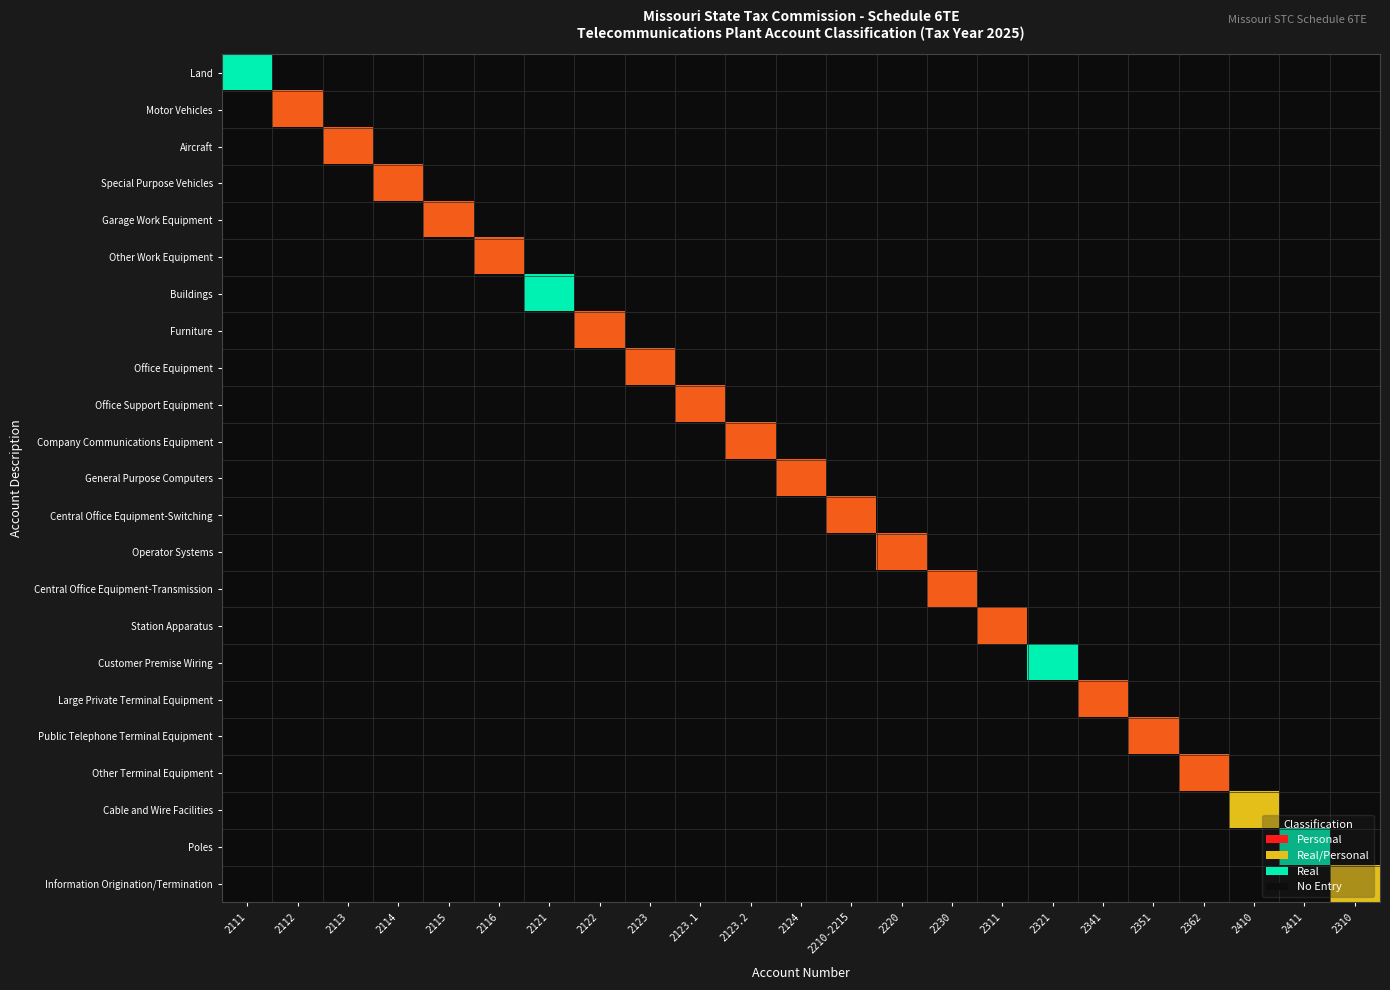

Reading left to right, transcribe all the data shown in this chart.

Land: 2111=2.0	2112=0.0	2113=0.0	2114=0.0	2115=0.0	2116=0.0	2121=0.0	2122=0.0	2123=0.0	2123.1=0.0	2123.2=0.0	2124=0.0	2210-2215=0.0	2220=0.0	2230=0.0	2311=0.0	2321=0.0	2341=0.0	2351=0.0	2362=0.0	2410=0.0	2411=0.0	2310=0.0
Motor Vehicles: 2111=0.0	2112=1.0	2113=0.0	2114=0.0	2115=0.0	2116=0.0	2121=0.0	2122=0.0	2123=0.0	2123.1=0.0	2123.2=0.0	2124=0.0	2210-2215=0.0	2220=0.0	2230=0.0	2311=0.0	2321=0.0	2341=0.0	2351=0.0	2362=0.0	2410=0.0	2411=0.0	2310=0.0
Aircraft: 2111=0.0	2112=0.0	2113=1.0	2114=0.0	2115=0.0	2116=0.0	2121=0.0	2122=0.0	2123=0.0	2123.1=0.0	2123.2=0.0	2124=0.0	2210-2215=0.0	2220=0.0	2230=0.0	2311=0.0	2321=0.0	2341=0.0	2351=0.0	2362=0.0	2410=0.0	2411=0.0	2310=0.0
Special Purpose Vehicles: 2111=0.0	2112=0.0	2113=0.0	2114=1.0	2115=0.0	2116=0.0	2121=0.0	2122=0.0	2123=0.0	2123.1=0.0	2123.2=0.0	2124=0.0	2210-2215=0.0	2220=0.0	2230=0.0	2311=0.0	2321=0.0	2341=0.0	2351=0.0	2362=0.0	2410=0.0	2411=0.0	2310=0.0
Garage Work Equipment: 2111=0.0	2112=0.0	2113=0.0	2114=0.0	2115=1.0	2116=0.0	2121=0.0	2122=0.0	2123=0.0	2123.1=0.0	2123.2=0.0	2124=0.0	2210-2215=0.0	2220=0.0	2230=0.0	2311=0.0	2321=0.0	2341=0.0	2351=0.0	2362=0.0	2410=0.0	2411=0.0	2310=0.0
Other Work Equipment: 2111=0.0	2112=0.0	2113=0.0	2114=0.0	2115=0.0	2116=1.0	2121=0.0	2122=0.0	2123=0.0	2123.1=0.0	2123.2=0.0	2124=0.0	2210-2215=0.0	2220=0.0	2230=0.0	2311=0.0	2321=0.0	2341=0.0	2351=0.0	2362=0.0	2410=0.0	2411=0.0	2310=0.0
Buildings: 2111=0.0	2112=0.0	2113=0.0	2114=0.0	2115=0.0	2116=0.0	2121=2.0	2122=0.0	2123=0.0	2123.1=0.0	2123.2=0.0	2124=0.0	2210-2215=0.0	2220=0.0	2230=0.0	2311=0.0	2321=0.0	2341=0.0	2351=0.0	2362=0.0	2410=0.0	2411=0.0	2310=0.0
Furniture: 2111=0.0	2112=0.0	2113=0.0	2114=0.0	2115=0.0	2116=0.0	2121=0.0	2122=1.0	2123=0.0	2123.1=0.0	2123.2=0.0	2124=0.0	2210-2215=0.0	2220=0.0	2230=0.0	2311=0.0	2321=0.0	2341=0.0	2351=0.0	2362=0.0	2410=0.0	2411=0.0	2310=0.0
Office Equipment: 2111=0.0	2112=0.0	2113=0.0	2114=0.0	2115=0.0	2116=0.0	2121=0.0	2122=0.0	2123=1.0	2123.1=0.0	2123.2=0.0	2124=0.0	2210-2215=0.0	2220=0.0	2230=0.0	2311=0.0	2321=0.0	2341=0.0	2351=0.0	2362=0.0	2410=0.0	2411=0.0	2310=0.0
Office Support Equipment: 2111=0.0	2112=0.0	2113=0.0	2114=0.0	2115=0.0	2116=0.0	2121=0.0	2122=0.0	2123=0.0	2123.1=1.0	2123.2=0.0	2124=0.0	2210-2215=0.0	2220=0.0	2230=0.0	2311=0.0	2321=0.0	2341=0.0	2351=0.0	2362=0.0	2410=0.0	2411=0.0	2310=0.0
Company Communications Equipment: 2111=0.0	2112=0.0	2113=0.0	2114=0.0	2115=0.0	2116=0.0	2121=0.0	2122=0.0	2123=0.0	2123.1=0.0	2123.2=1.0	2124=0.0	2210-2215=0.0	2220=0.0	2230=0.0	2311=0.0	2321=0.0	2341=0.0	2351=0.0	2362=0.0	2410=0.0	2411=0.0	2310=0.0
General Purpose Computers: 2111=0.0	2112=0.0	2113=0.0	2114=0.0	2115=0.0	2116=0.0	2121=0.0	2122=0.0	2123=0.0	2123.1=0.0	2123.2=0.0	2124=1.0	2210-2215=0.0	2220=0.0	2230=0.0	2311=0.0	2321=0.0	2341=0.0	2351=0.0	2362=0.0	2410=0.0	2411=0.0	2310=0.0
Central Office Equipment-Switching: 2111=0.0	2112=0.0	2113=0.0	2114=0.0	2115=0.0	2116=0.0	2121=0.0	2122=0.0	2123=0.0	2123.1=0.0	2123.2=0.0	2124=0.0	2210-2215=1.0	2220=0.0	2230=0.0	2311=0.0	2321=0.0	2341=0.0	2351=0.0	2362=0.0	2410=0.0	2411=0.0	2310=0.0
Operator Systems: 2111=0.0	2112=0.0	2113=0.0	2114=0.0	2115=0.0	2116=0.0	2121=0.0	2122=0.0	2123=0.0	2123.1=0.0	2123.2=0.0	2124=0.0	2210-2215=0.0	2220=1.0	2230=0.0	2311=0.0	2321=0.0	2341=0.0	2351=0.0	2362=0.0	2410=0.0	2411=0.0	2310=0.0
Central Office Equipment-Transmission: 2111=0.0	2112=0.0	2113=0.0	2114=0.0	2115=0.0	2116=0.0	2121=0.0	2122=0.0	2123=0.0	2123.1=0.0	2123.2=0.0	2124=0.0	2210-2215=0.0	2220=0.0	2230=1.0	2311=0.0	2321=0.0	2341=0.0	2351=0.0	2362=0.0	2410=0.0	2411=0.0	2310=0.0
Station Apparatus: 2111=0.0	2112=0.0	2113=0.0	2114=0.0	2115=0.0	2116=0.0	2121=0.0	2122=0.0	2123=0.0	2123.1=0.0	2123.2=0.0	2124=0.0	2210-2215=0.0	2220=0.0	2230=0.0	2311=1.0	2321=0.0	2341=0.0	2351=0.0	2362=0.0	2410=0.0	2411=0.0	2310=0.0
Customer Premise Wiring: 2111=0.0	2112=0.0	2113=0.0	2114=0.0	2115=0.0	2116=0.0	2121=0.0	2122=0.0	2123=0.0	2123.1=0.0	2123.2=0.0	2124=0.0	2210-2215=0.0	2220=0.0	2230=0.0	2311=0.0	2321=2.0	2341=0.0	2351=0.0	2362=0.0	2410=0.0	2411=0.0	2310=0.0
Large Private Terminal Equipment: 2111=0.0	2112=0.0	2113=0.0	2114=0.0	2115=0.0	2116=0.0	2121=0.0	2122=0.0	2123=0.0	2123.1=0.0	2123.2=0.0	2124=0.0	2210-2215=0.0	2220=0.0	2230=0.0	2311=0.0	2321=0.0	2341=1.0	2351=0.0	2362=0.0	2410=0.0	2411=0.0	2310=0.0
Public Telephone Terminal Equipment: 2111=0.0	2112=0.0	2113=0.0	2114=0.0	2115=0.0	2116=0.0	2121=0.0	2122=0.0	2123=0.0	2123.1=0.0	2123.2=0.0	2124=0.0	2210-2215=0.0	2220=0.0	2230=0.0	2311=0.0	2321=0.0	2341=0.0	2351=1.0	2362=0.0	2410=0.0	2411=0.0	2310=0.0
Other Terminal Equipment: 2111=0.0	2112=0.0	2113=0.0	2114=0.0	2115=0.0	2116=0.0	2121=0.0	2122=0.0	2123=0.0	2123.1=0.0	2123.2=0.0	2124=0.0	2210-2215=0.0	2220=0.0	2230=0.0	2311=0.0	2321=0.0	2341=0.0	2351=0.0	2362=1.0	2410=0.0	2411=0.0	2310=0.0
Cable and Wire Facilities: 2111=0.0	2112=0.0	2113=0.0	2114=0.0	2115=0.0	2116=0.0	2121=0.0	2122=0.0	2123=0.0	2123.1=0.0	2123.2=0.0	2124=0.0	2210-2215=0.0	2220=0.0	2230=0.0	2311=0.0	2321=0.0	2341=0.0	2351=0.0	2362=0.0	2410=1.5	2411=0.0	2310=0.0
Poles: 2111=0.0	2112=0.0	2113=0.0	2114=0.0	2115=0.0	2116=0.0	2121=0.0	2122=0.0	2123=0.0	2123.1=0.0	2123.2=0.0	2124=0.0	2210-2215=0.0	2220=0.0	2230=0.0	2311=0.0	2321=0.0	2341=0.0	2351=0.0	2362=0.0	2410=0.0	2411=2.0	2310=0.0
Information Origination/Termination: 2111=0.0	2112=0.0	2113=0.0	2114=0.0	2115=0.0	2116=0.0	2121=0.0	2122=0.0	2123=0.0	2123.1=0.0	2123.2=0.0	2124=0.0	2210-2215=0.0	2220=0.0	2230=0.0	2311=0.0	2321=0.0	2341=0.0	2351=0.0	2362=0.0	2410=0.0	2411=0.0	2310=1.5